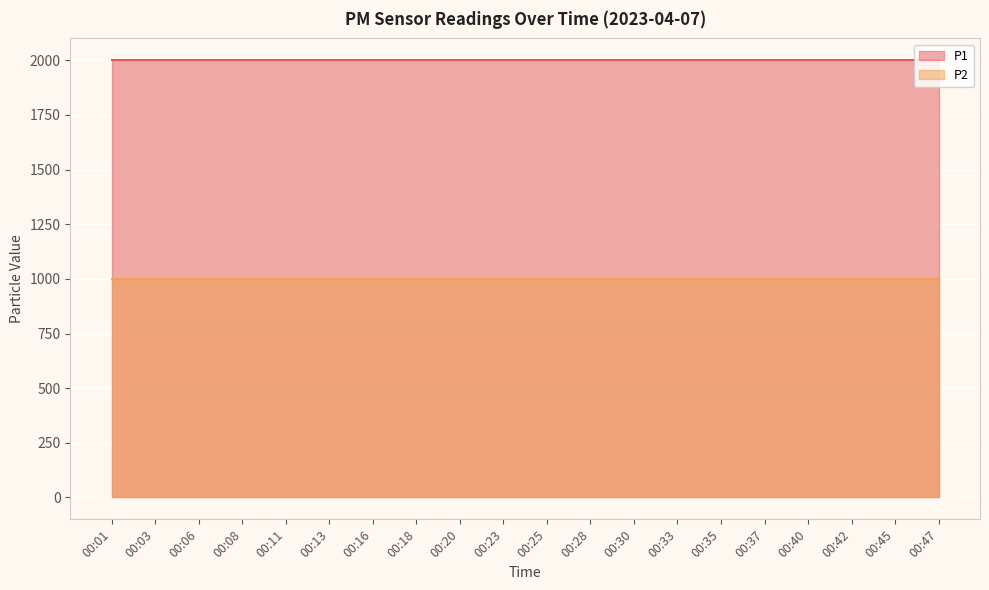

Is the value of P1 at 00:23 greater than the value of P2 at 00:11?

Yes